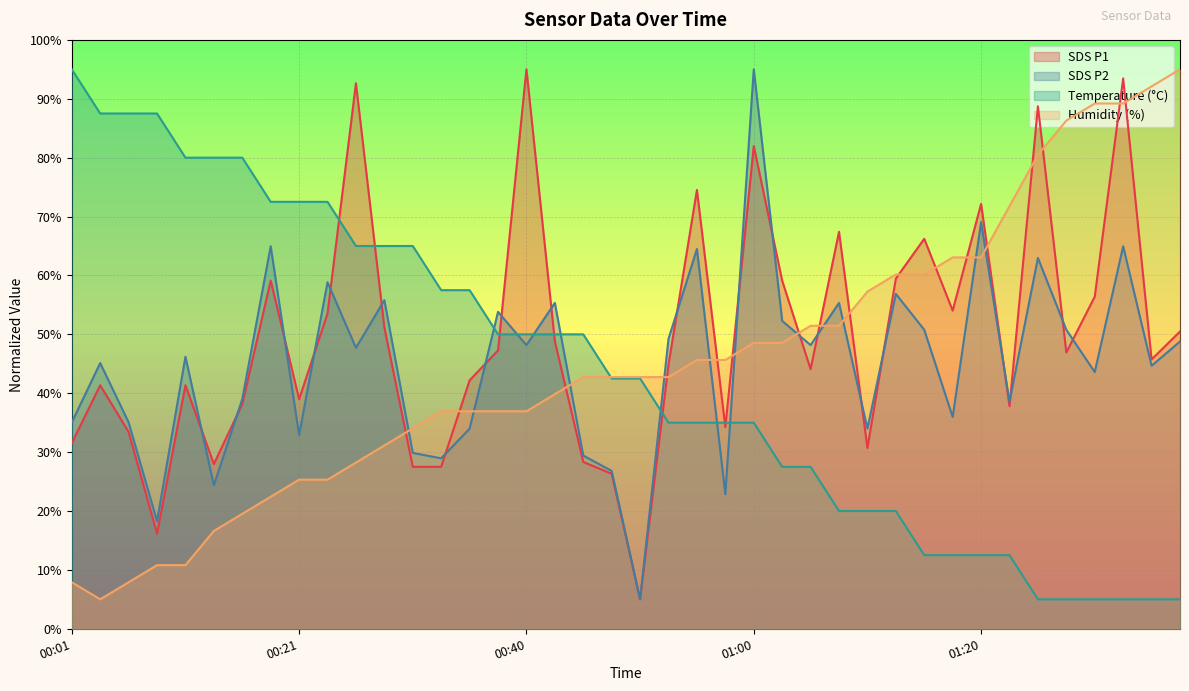

Count the number of categories in the chart.

40